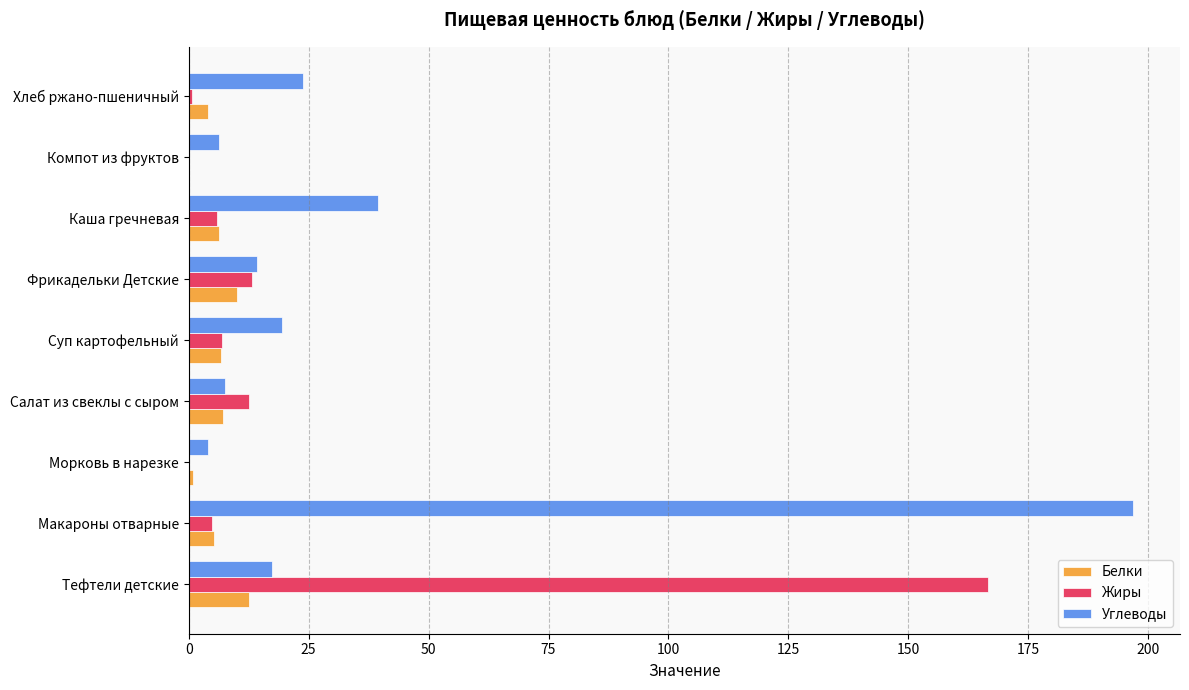

Is it true that Углеводы equals 24.9 at Каша гречневая?

False